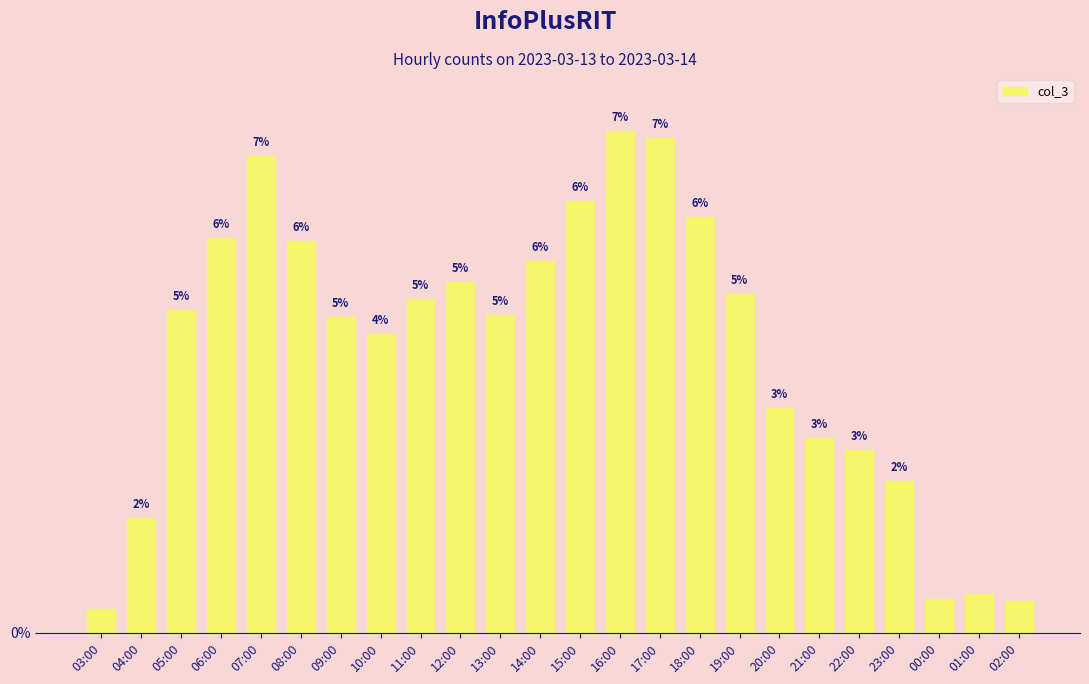

Reading right to left, transcribe all the data shown in this chart.

372	456	395	1768	2129	2270	2617	3946	4840	5760	5842	5023	4328	3696	4083	3880	3482	3672	4556	5542	4591	3759	1333	279